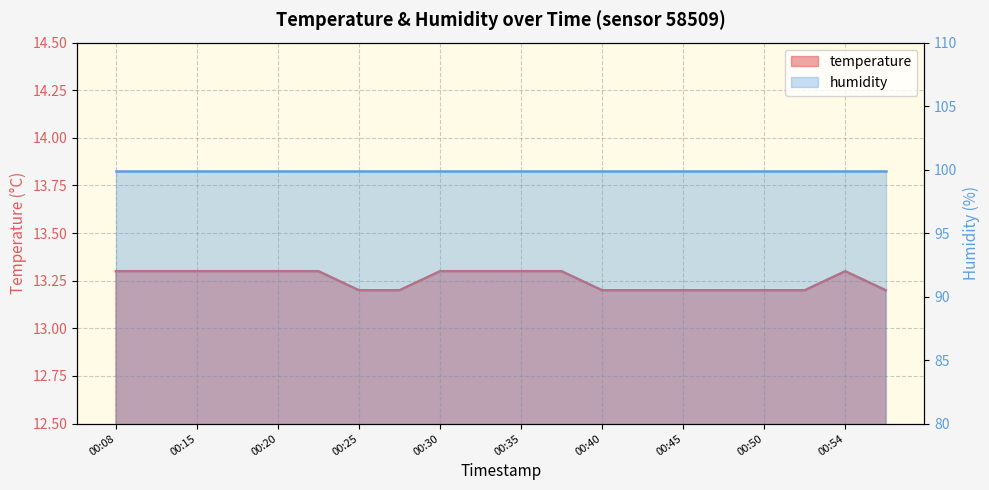

Rank the categories by value from lowest to highest.

00:25, 00:28, 00:40, 00:42, 00:45, 00:47, 00:50, 00:52, 00:57, 00:08, 00:10, 00:15, 00:18, 00:20, 00:23, 00:30, 00:32, 00:35, 00:37, 00:54